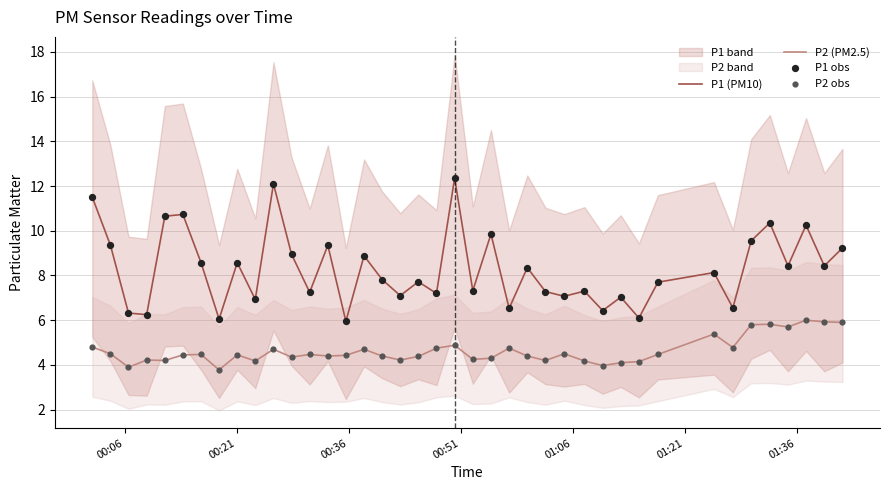

True or false: P2 (PM2.5) and P1 (PM10) cross at least once.

False